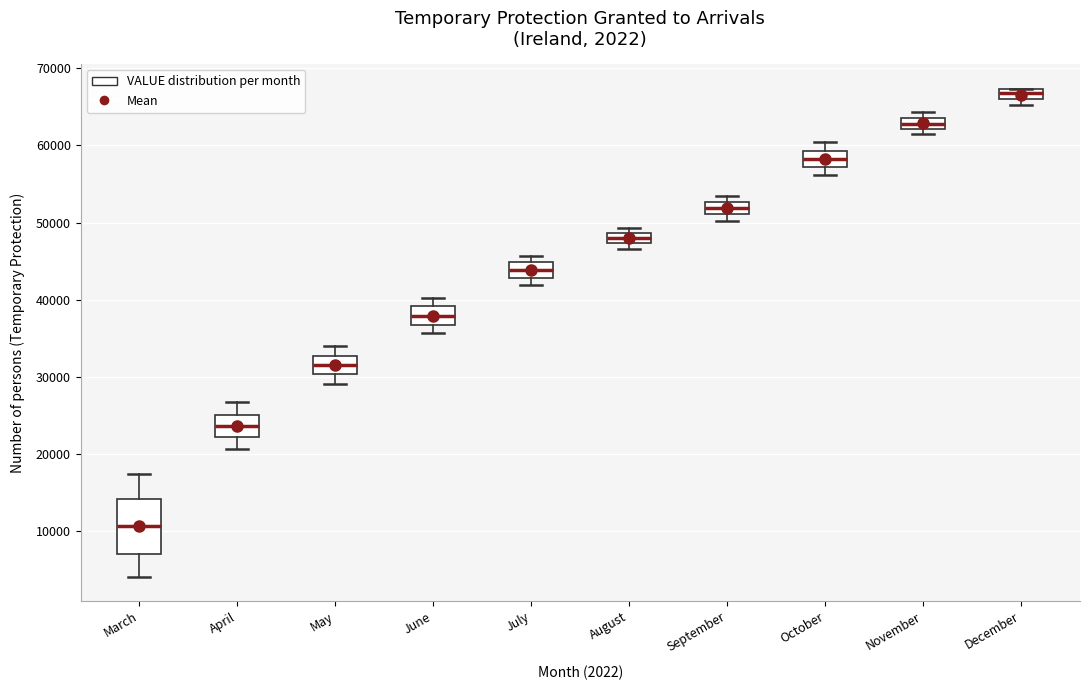

Which box has the lowest median line?

March